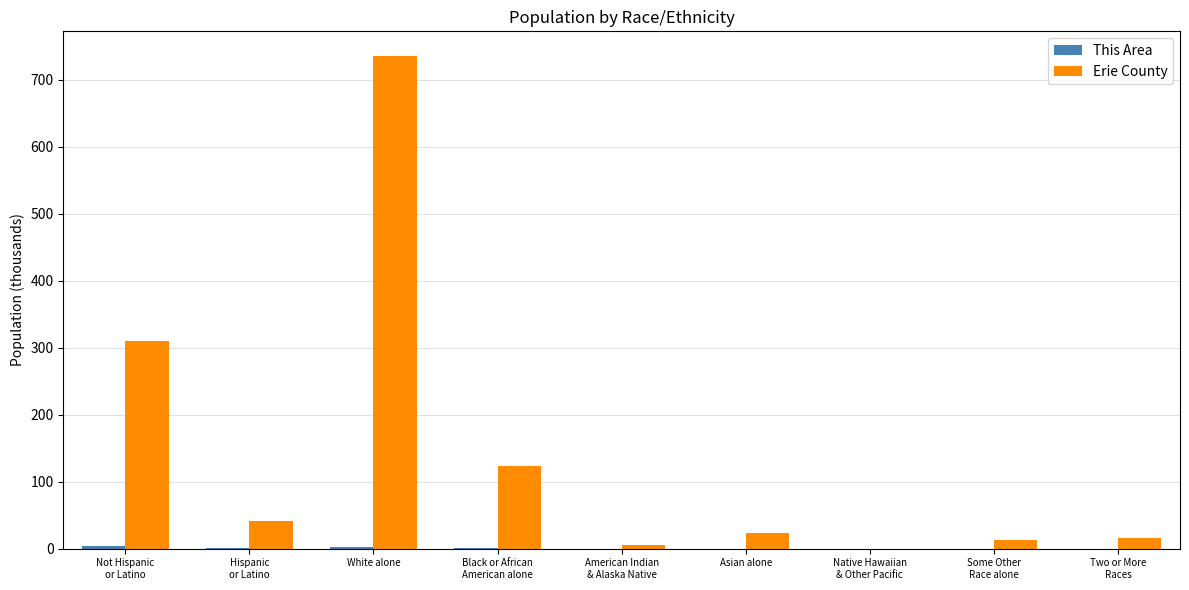

At which category is the sum across all series the highest?

White alone